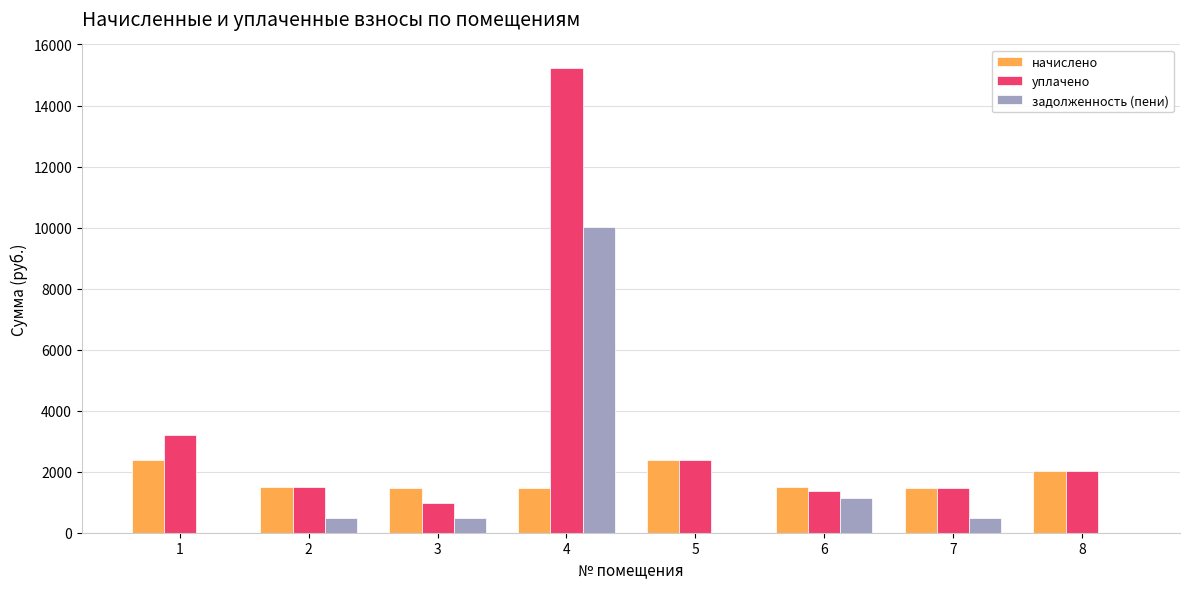

Does the chart contain stacked bars?

No